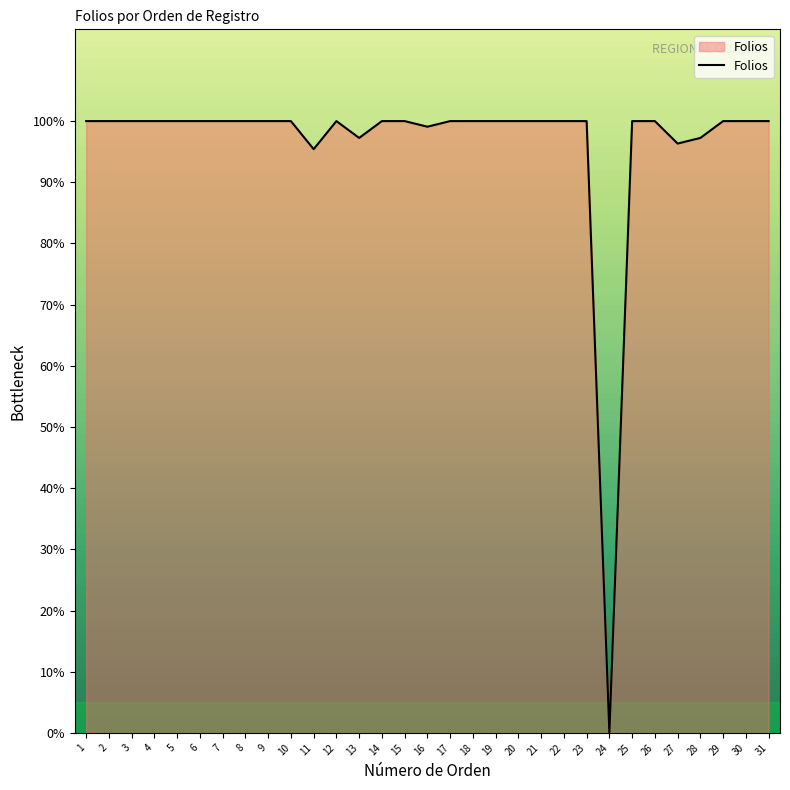

How many lines are shown in the chart?

1